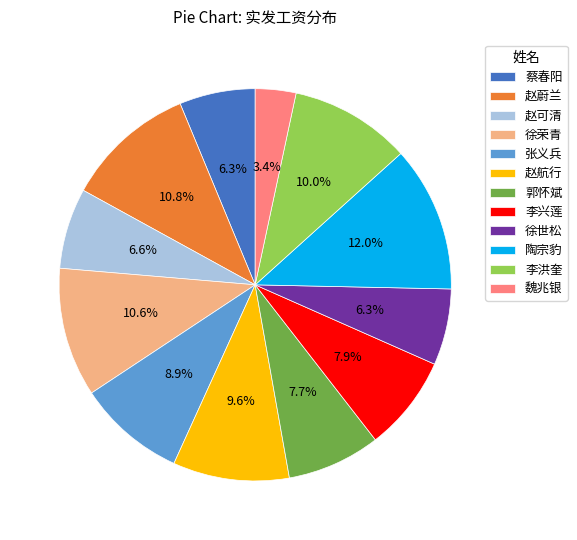

Count the number of slices in the pie.

12